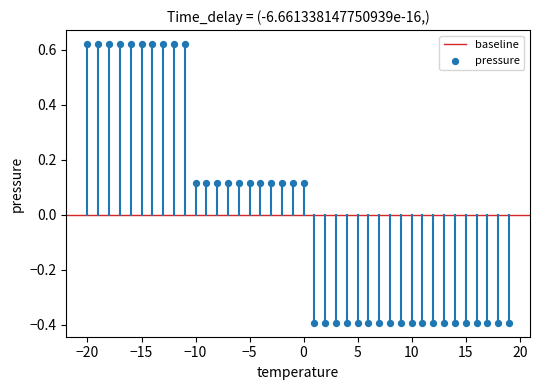

What is the range of X values (max minus min)?

39.0